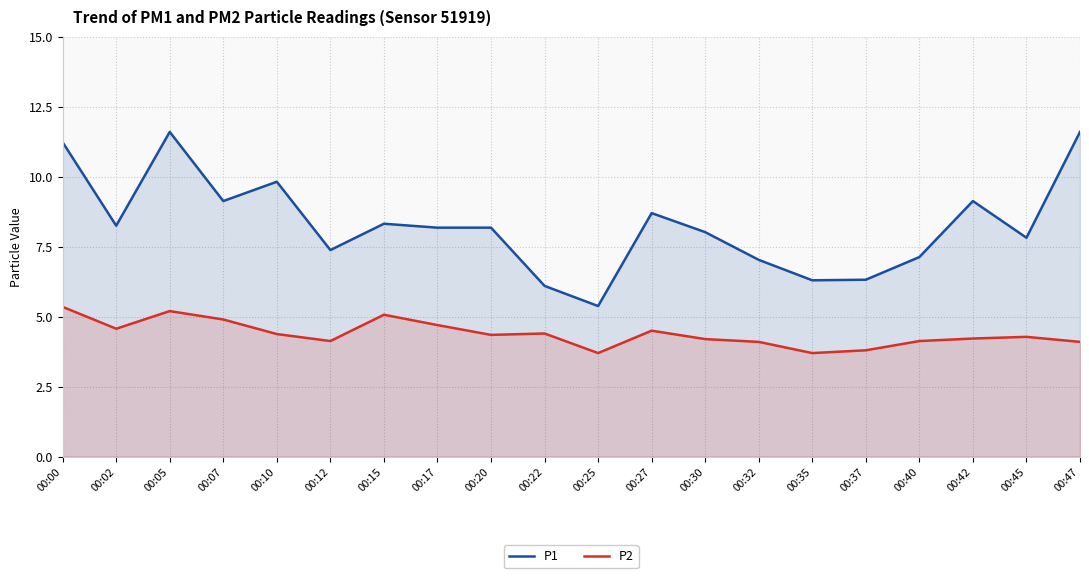

Is the value of P1 at 00:30 greater than the value of P2 at 00:00?

Yes